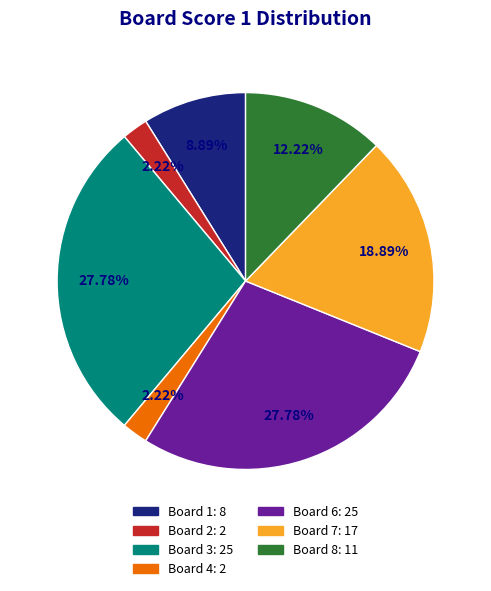

Count the number of slices in the pie.

7